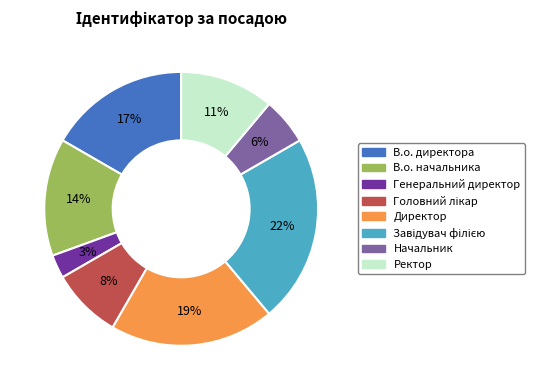

Count the number of slices in the pie.

8